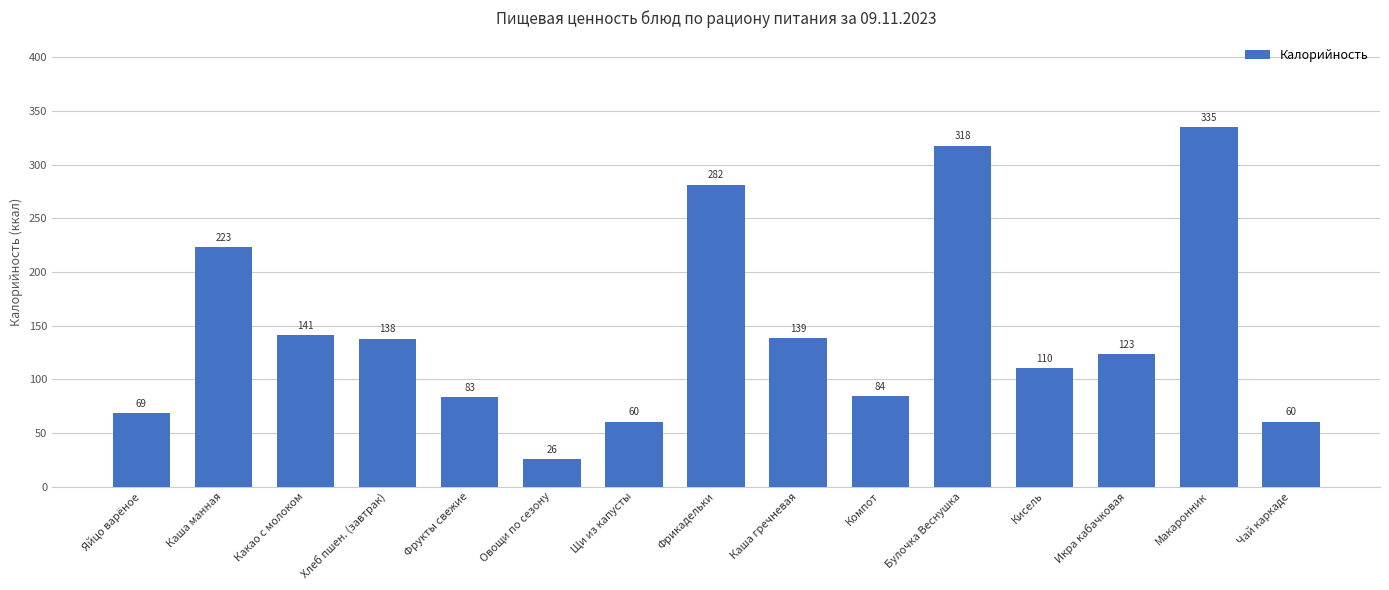

What is the smallest value displayed?

25.7